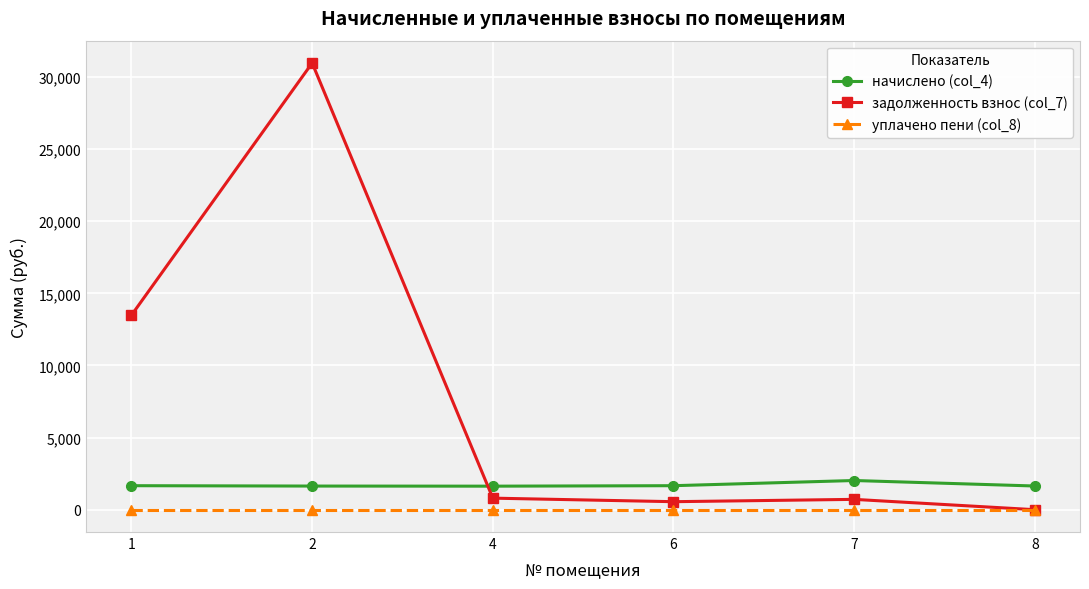

Is this an area chart (filled region under the line)?

No